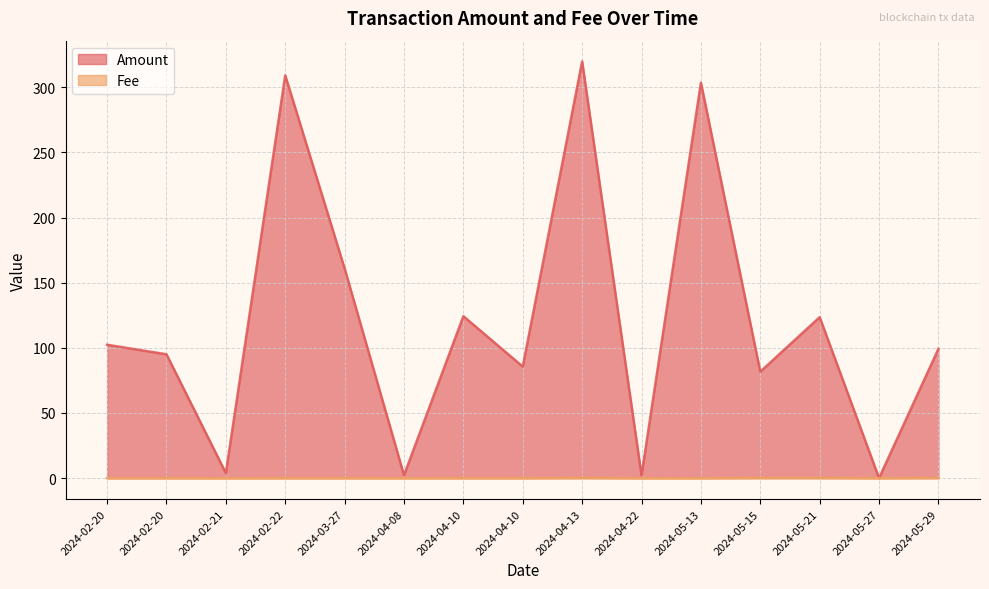

At which category does Fee reach its first local valley?

2024-02-21